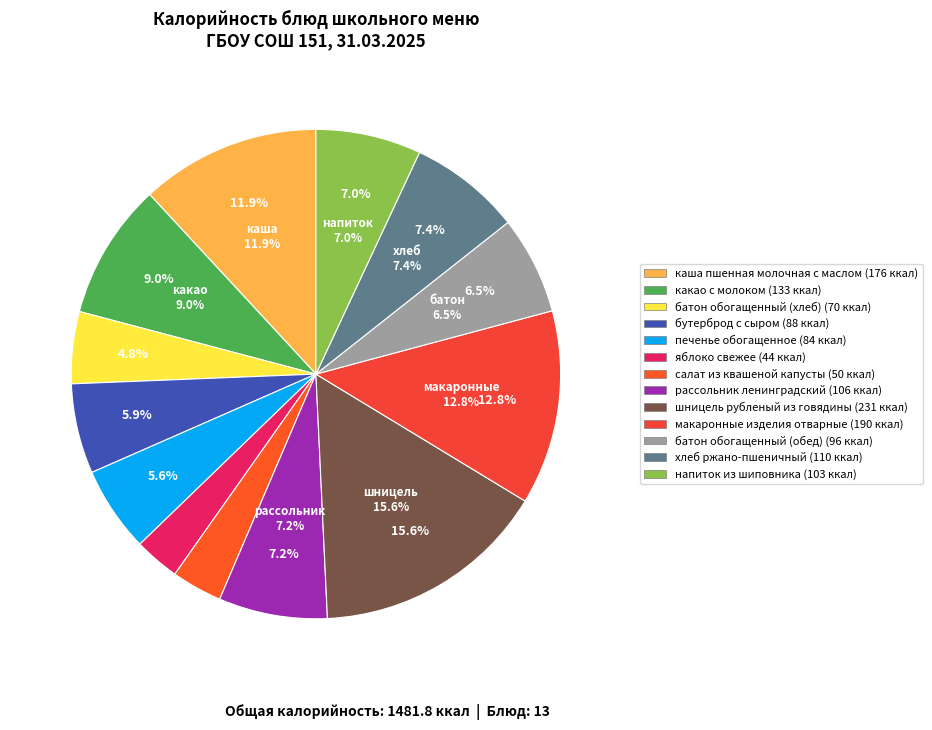

Which has a higher value, какао с молоком or батон обогащенный (хлеб)?

какао с молоком